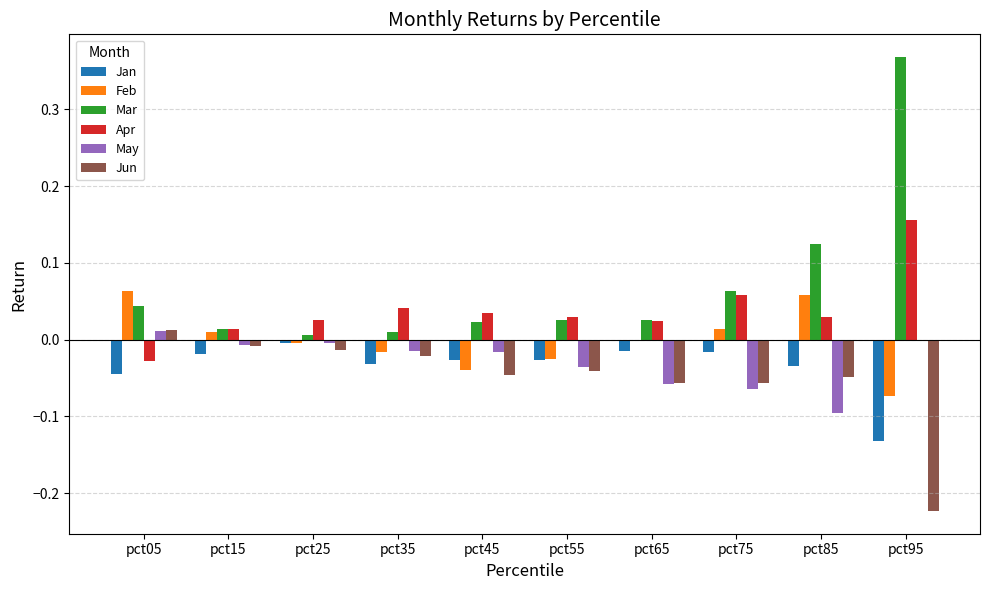

At which category does the chart reach its peak across all series?

pct95